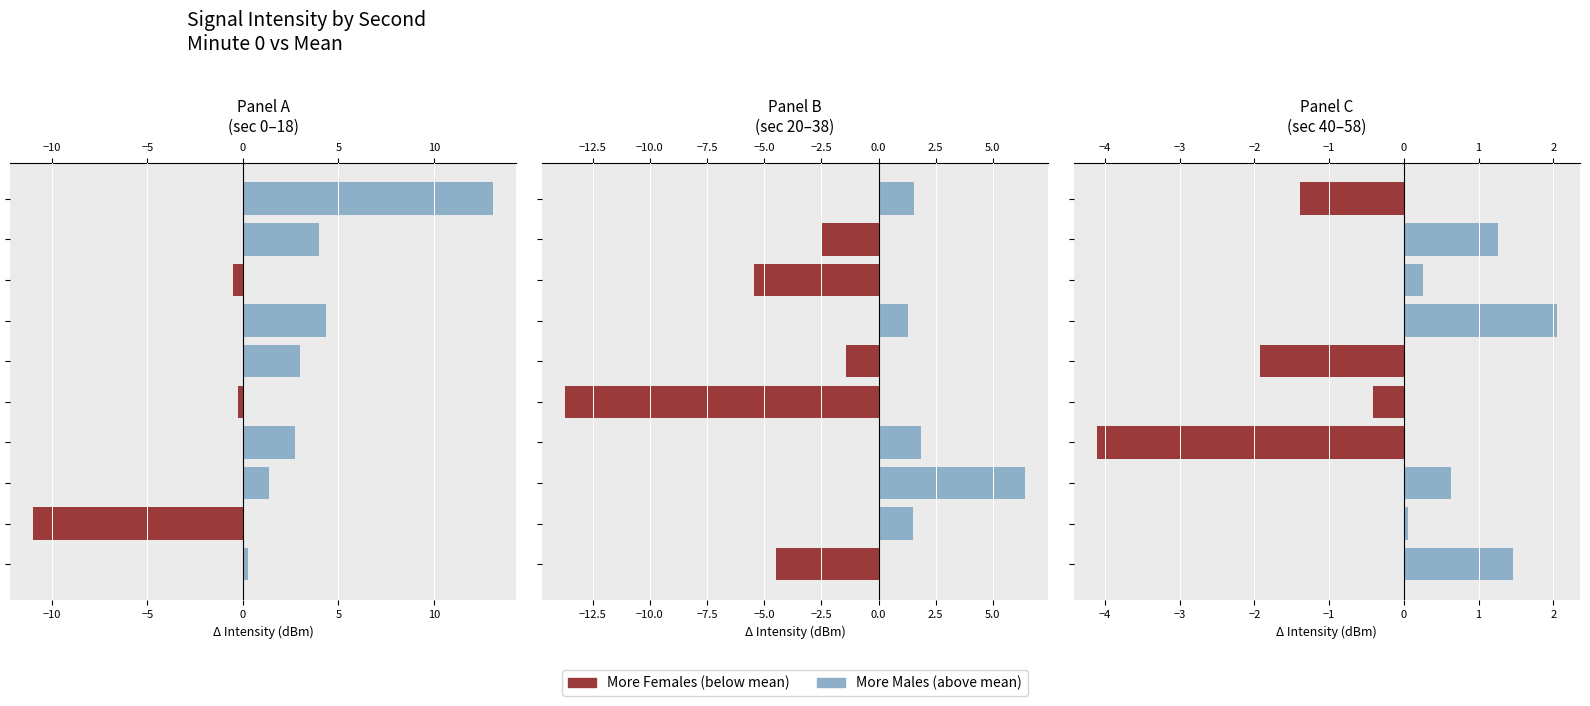

What is the difference between the second highest and second lowest values in the minute_0 series?

17.4